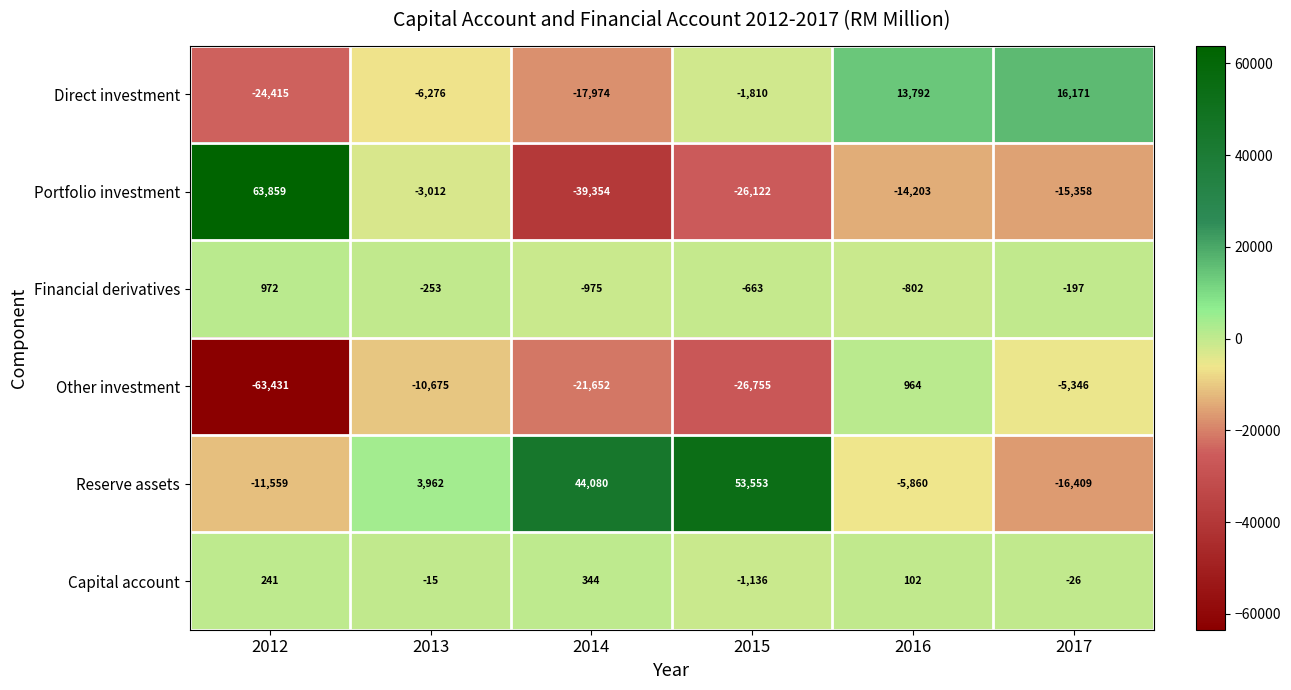

List the series in order of their peak value, highest first.

Portfolio investment, Reserve assets, Direct investment, Financial derivatives, Other investment, Capital account